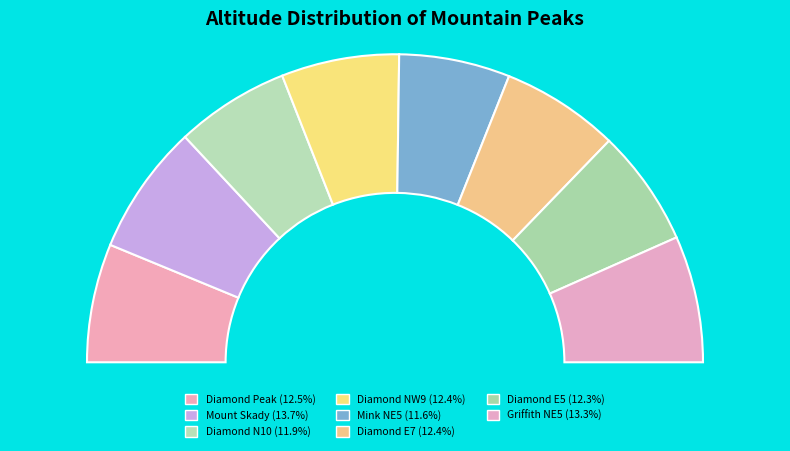

What percentage is NOT represented by Diamond E7?

87.6%